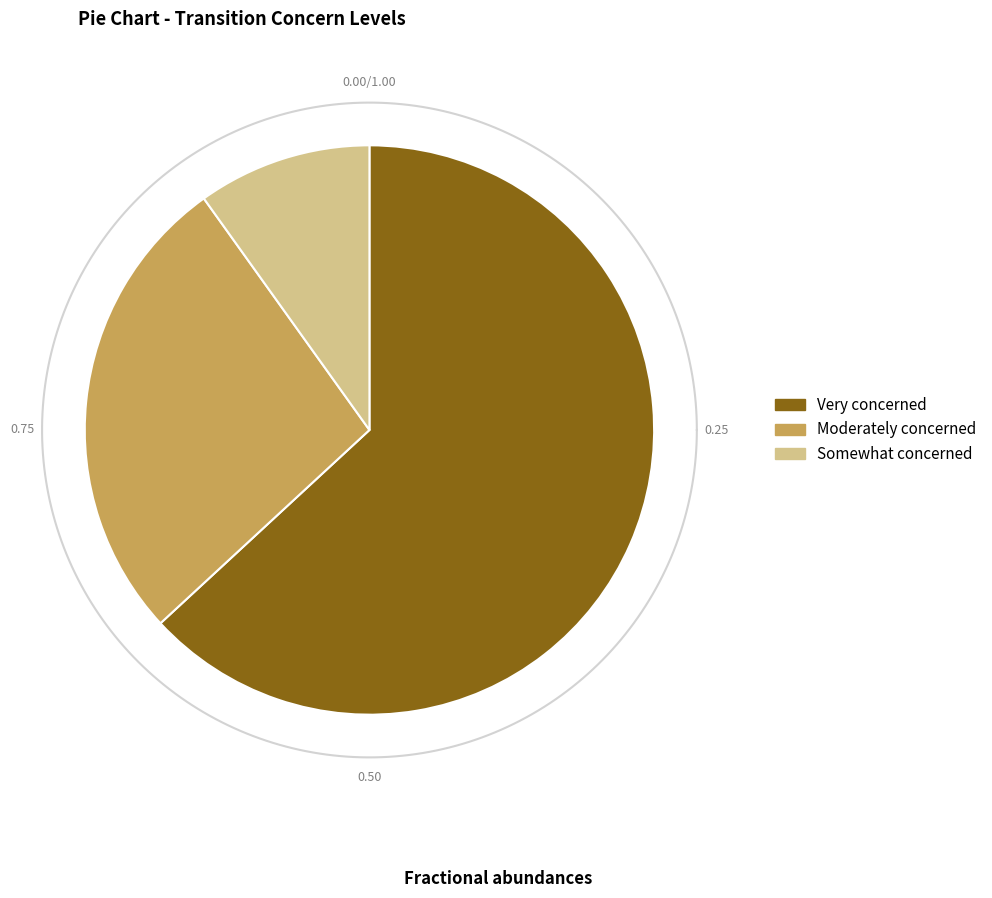

Which has a higher value, Very concerned or Somewhat concerned?

Very concerned